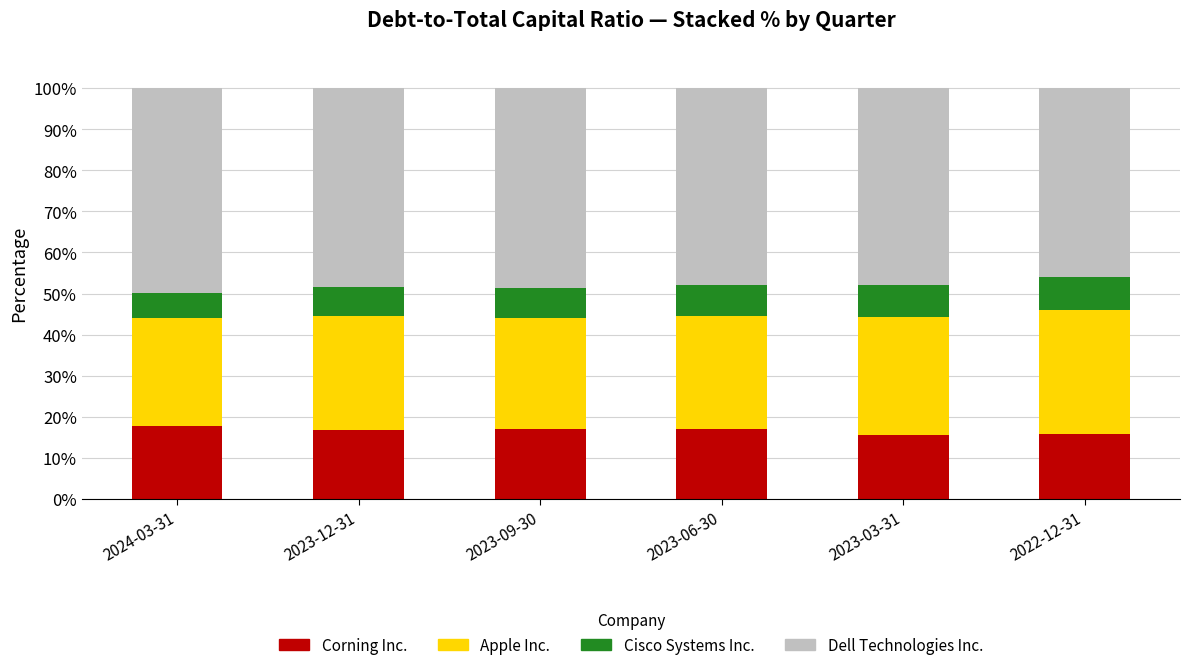

What is the lowest value of the Corning Inc. series?

15.7